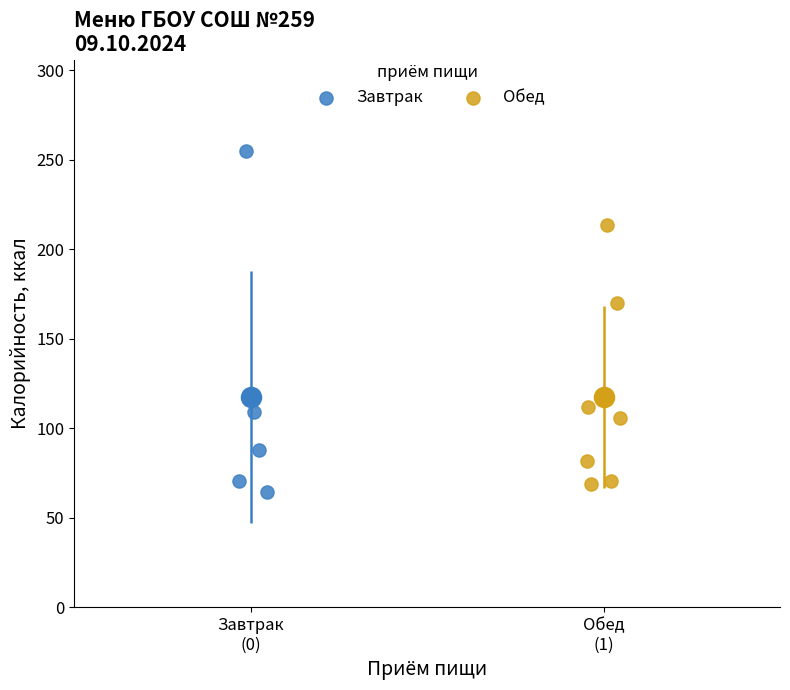

Which series reaches the maximum Y coordinate?

Завтрак